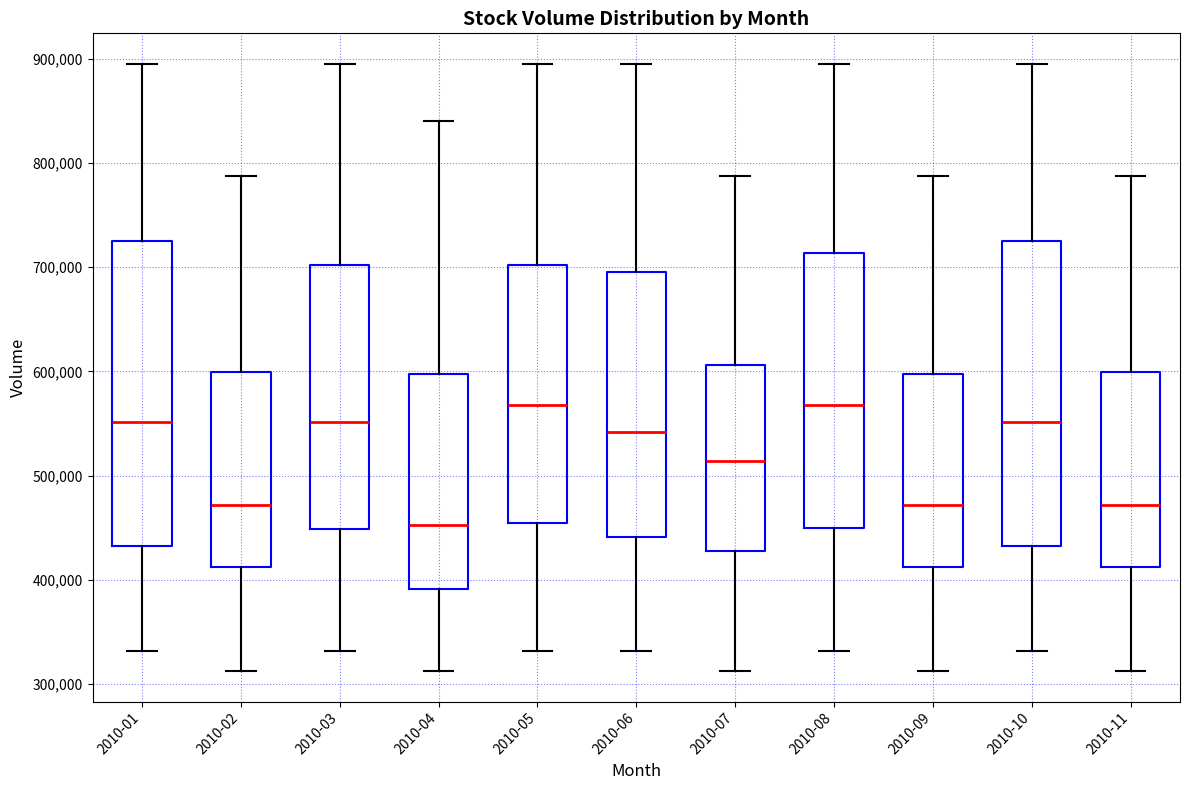

Reading left to right, transcribe this box plot: for each box, give where its median line is, the range the box spans, and where its two whiskers end, as read against the y-axis. The values are not printed on the chart, so give them approximately, as read against the axis.

2010-01: median 550000, box 430000 to 720000, whiskers 330000 to 900000
2010-02: median 470000, box 410000 to 600000, whiskers 310000 to 790000
2010-03: median 550000, box 450000 to 700000, whiskers 330000 to 900000
2010-04: median 450000, box 390000 to 600000, whiskers 310000 to 840000
2010-05: median 570000, box 450000 to 700000, whiskers 330000 to 900000
2010-06: median 540000, box 440000 to 700000, whiskers 330000 to 900000
2010-07: median 510000, box 430000 to 610000, whiskers 310000 to 790000
2010-08: median 570000, box 450000 to 710000, whiskers 330000 to 900000
2010-09: median 470000, box 410000 to 600000, whiskers 310000 to 790000
2010-10: median 550000, box 430000 to 720000, whiskers 330000 to 900000
2010-11: median 470000, box 410000 to 600000, whiskers 310000 to 790000